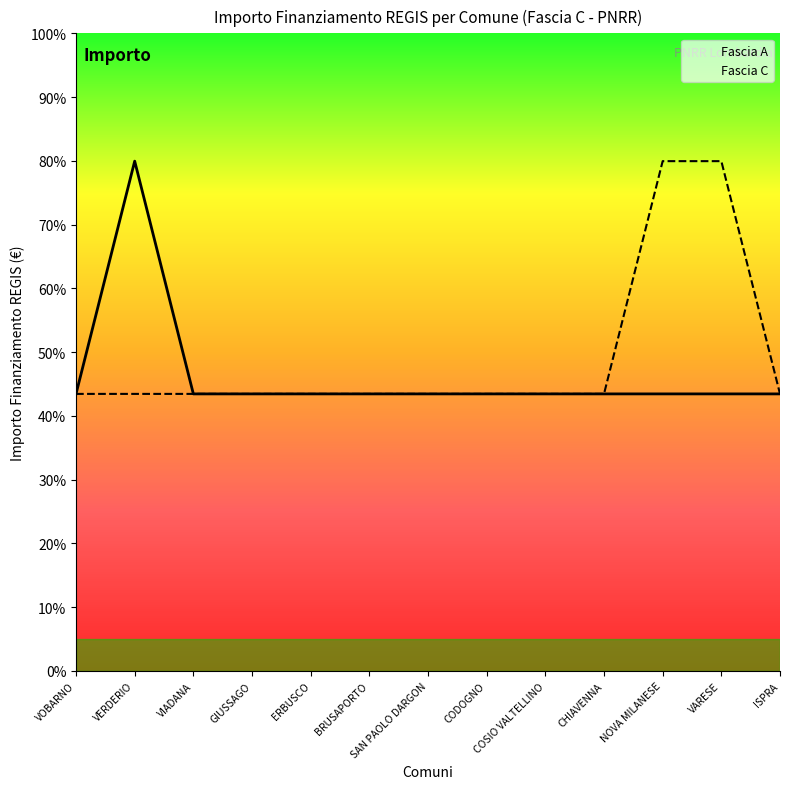

True or false: Fascia A and Fascia C cross at least once.

False